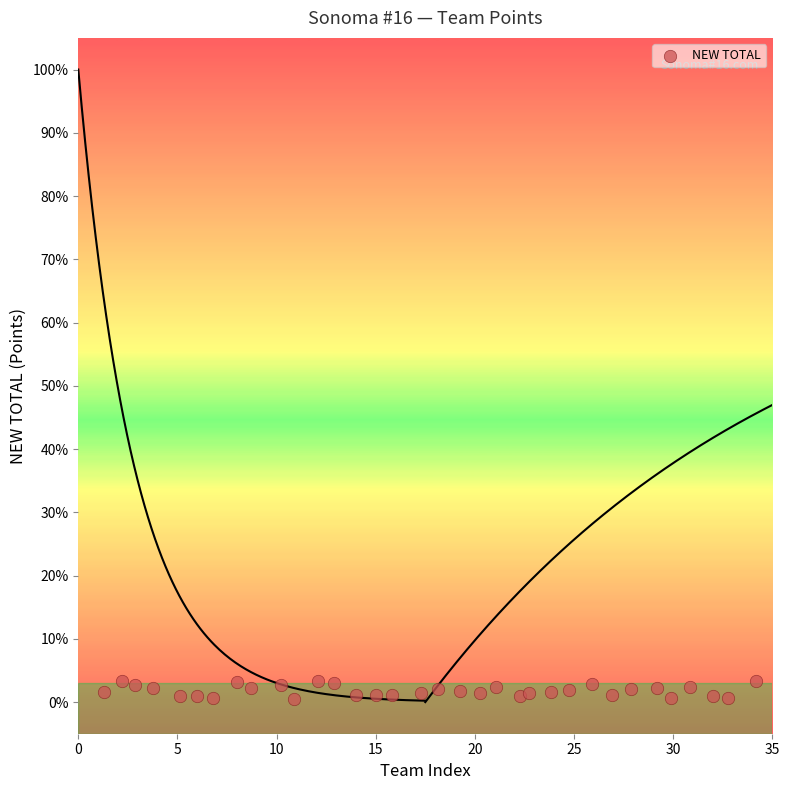

What is the range of X values (max minus min)?

32.9